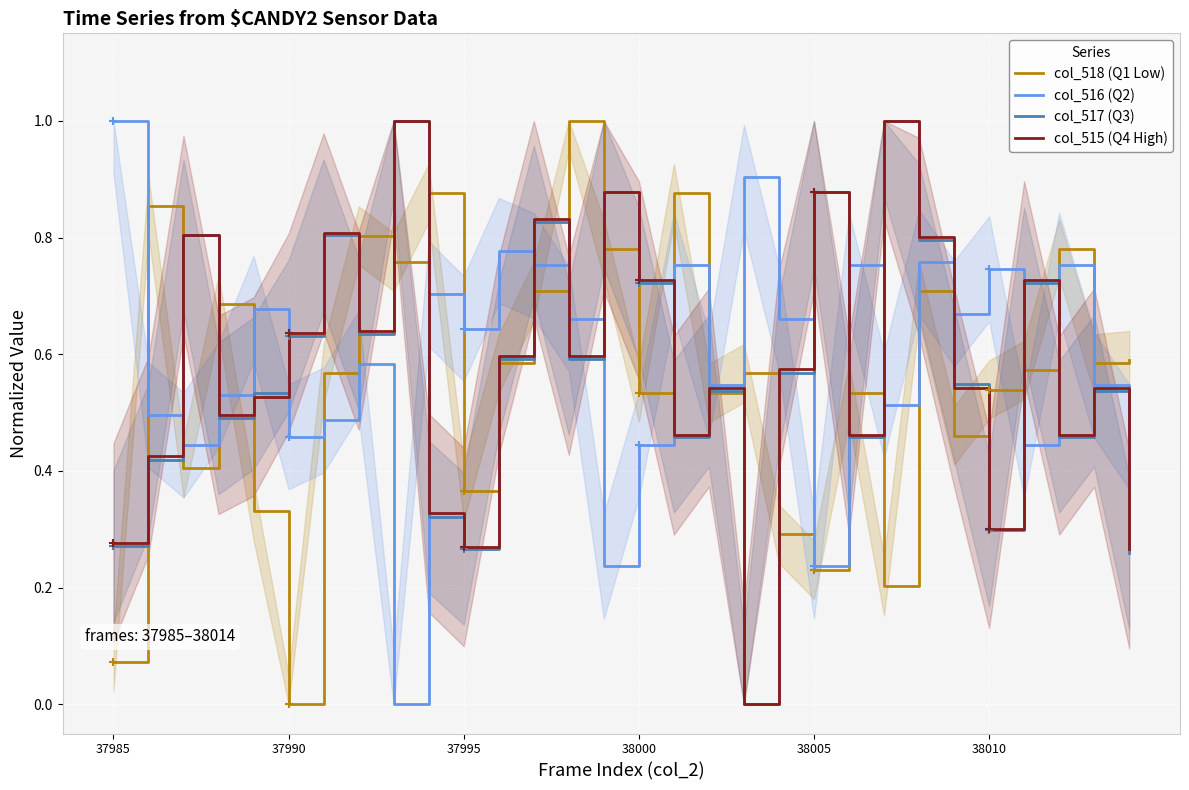

Which series contains the highest Y value?

col_518 (Q1 Low)